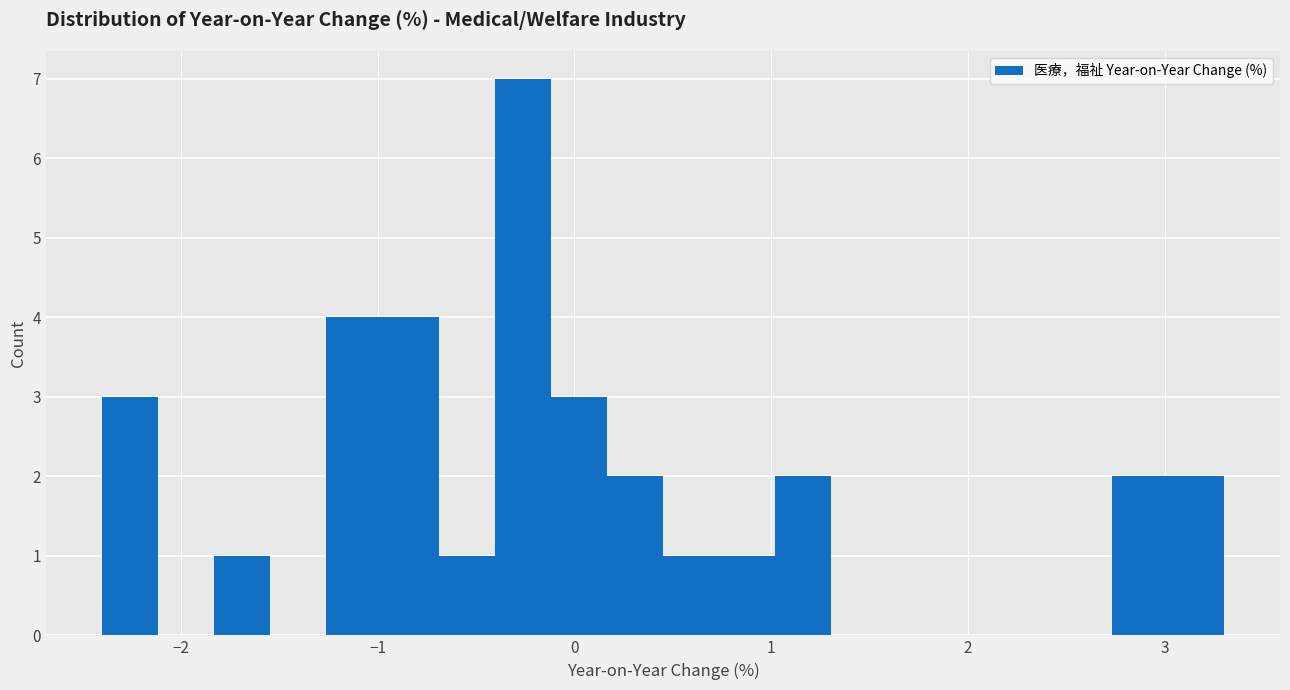

Around what value on the x-axis is the tallest bar? Give the approximate position of its centre, as read against the axis.

-0.3